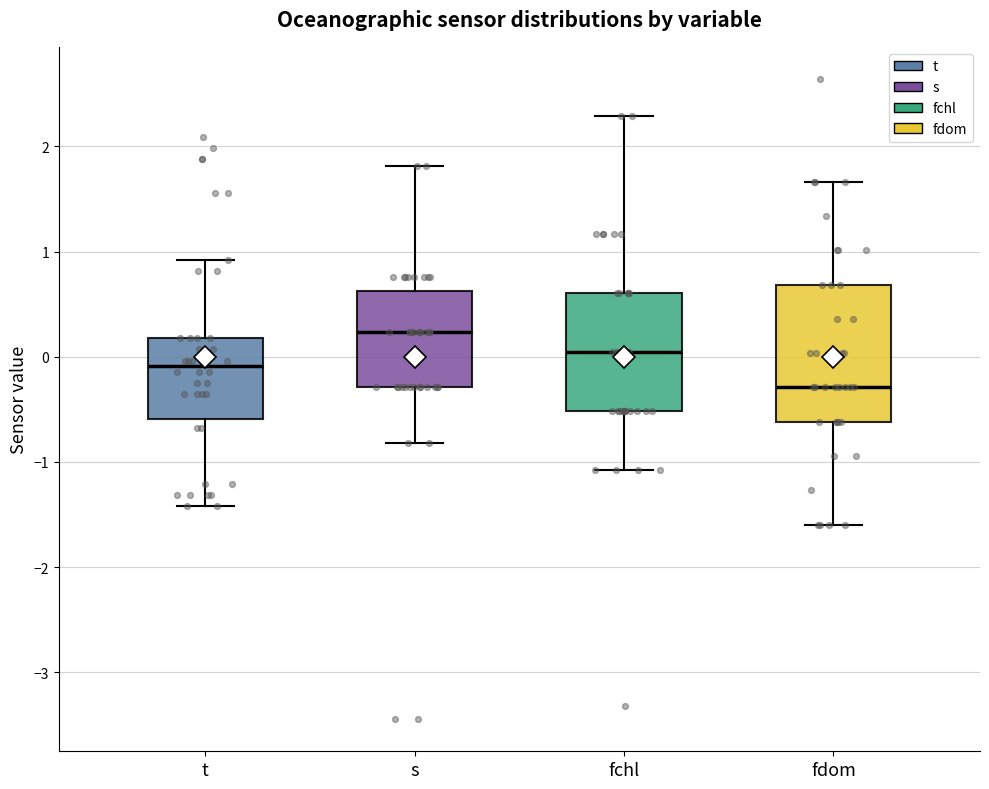

Which box is the tallest, from its lower edge to its upper edge?

fdom